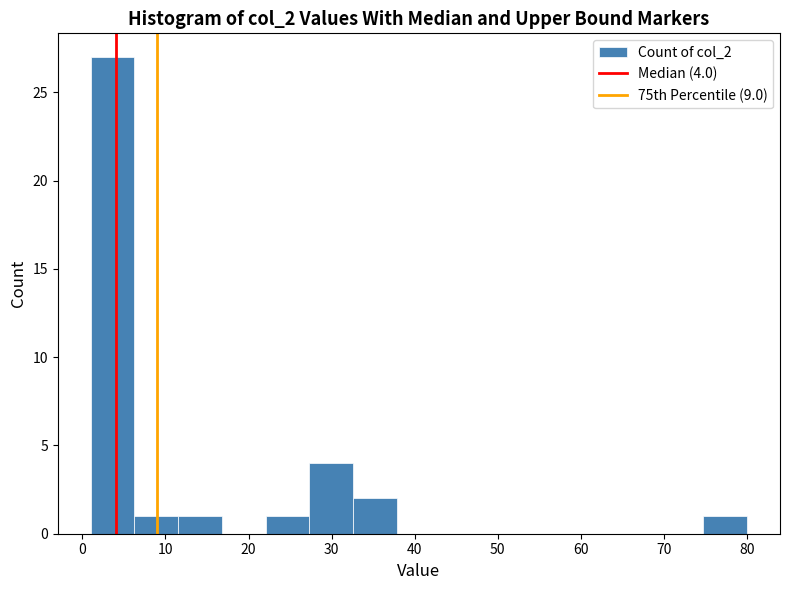

Which range on the x-axis has the tallest bar?

1 to 6